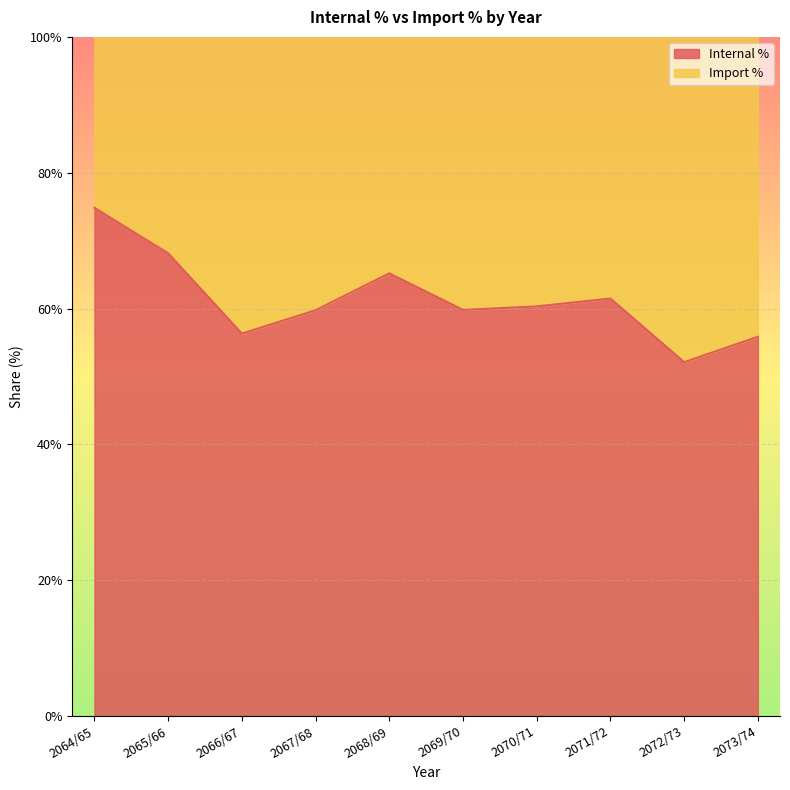

What is the minimum value shown in the chart?

0.5